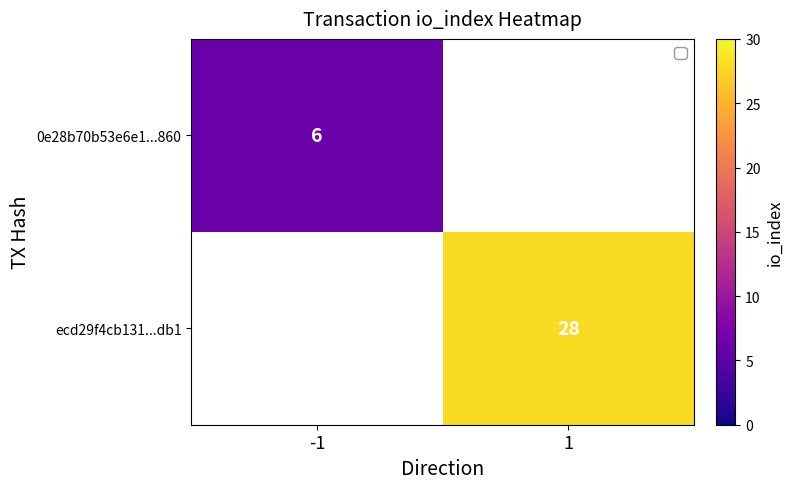

True or false: ecd29f4cb131...db1 has a value of 28 at 1.

True